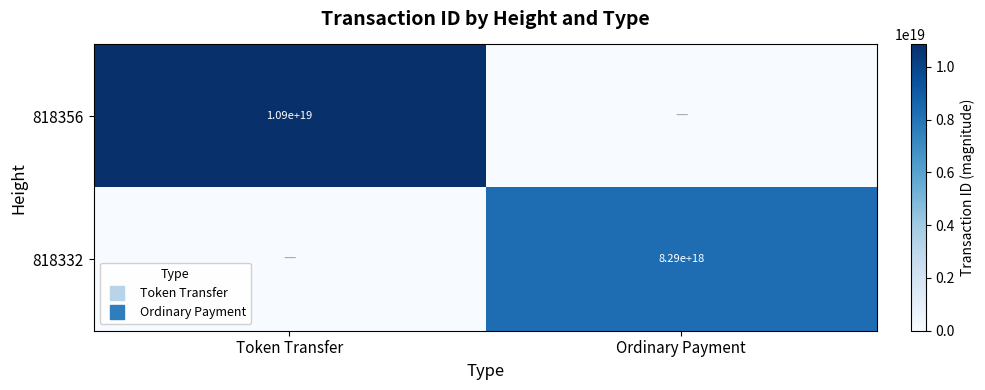

Which category has the lowest value in the 818356 series?

Ordinary Payment